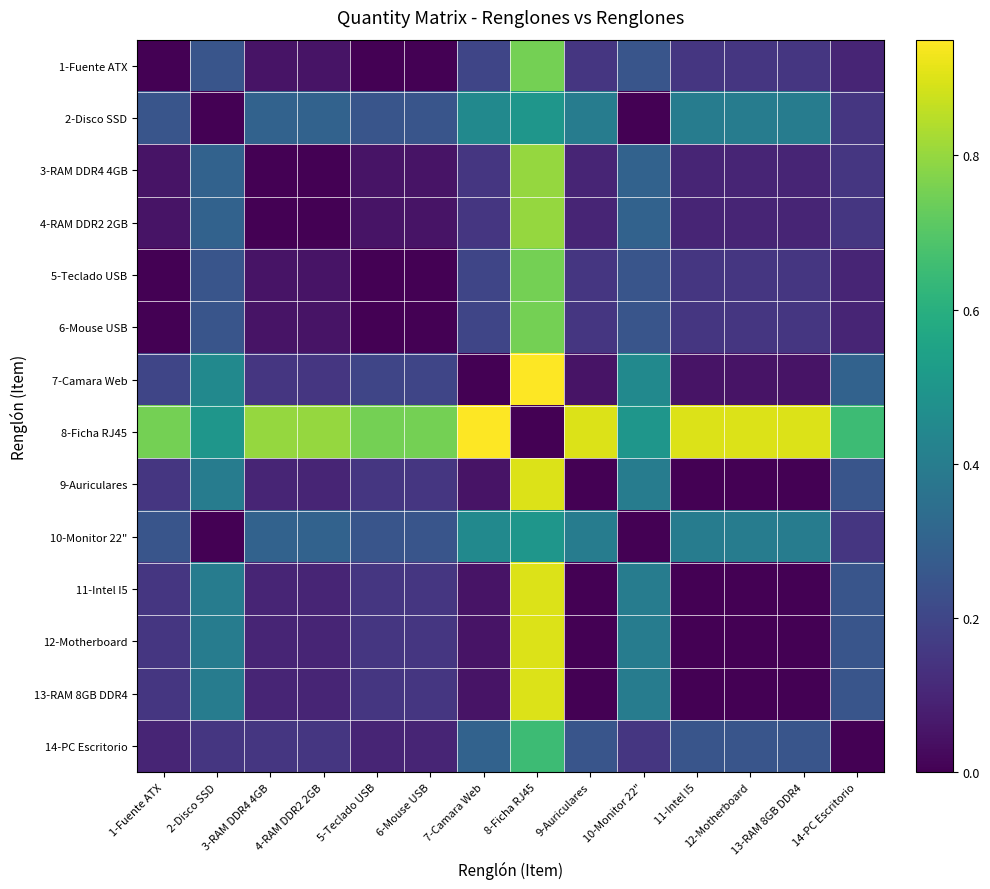

At 2-Disco SSD, list the series in order from largest to smallest.

8-Ficha RJ45, 7-Camara Web, 9-Auriculares, 11-Intel I5, 12-Motherboard, 13-RAM 8GB DDR4, 3-RAM DDR4 4GB, 4-RAM DDR2 2GB, 1-Fuente ATX, 5-Teclado USB, 6-Mouse USB, 14-PC Escritorio, 2-Disco SSD, 10-Monitor 22"